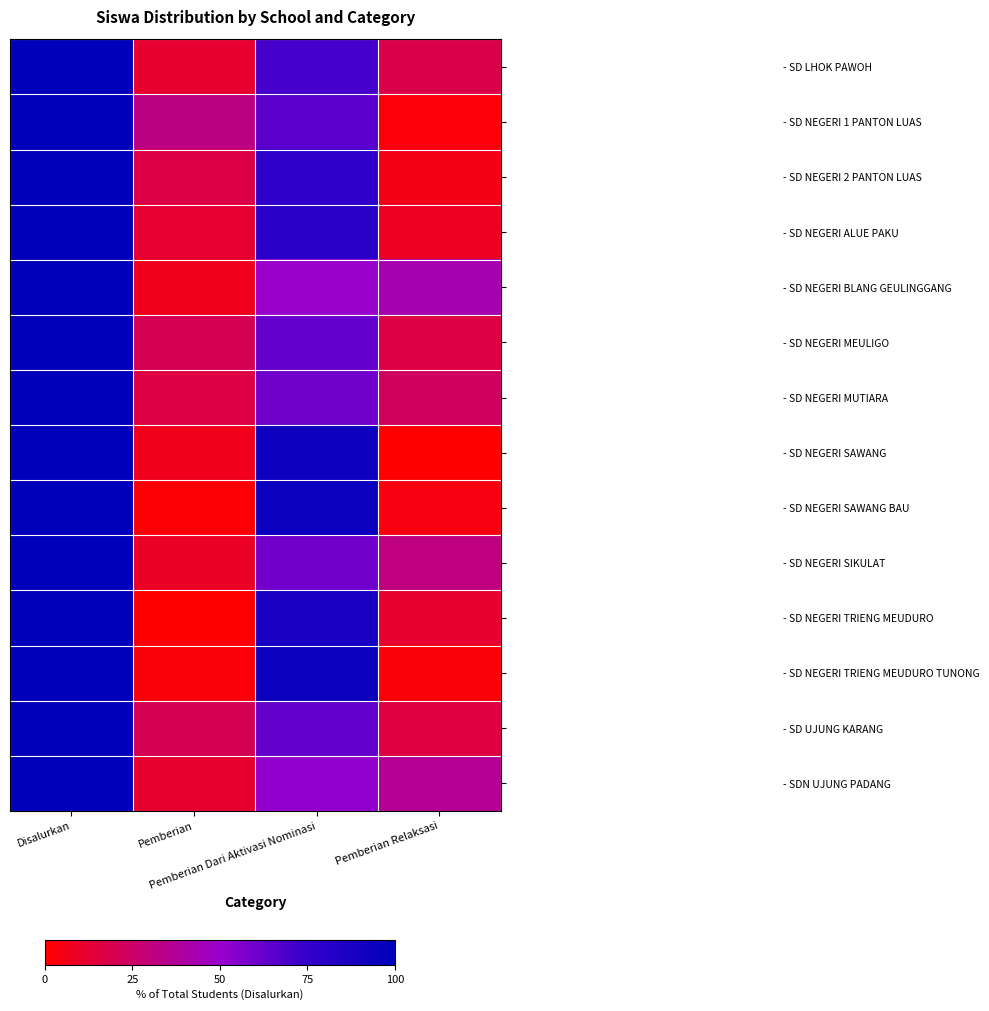

What is the total value across all series at Pemberian Dari Aktivasi Nominasi?

1007.8